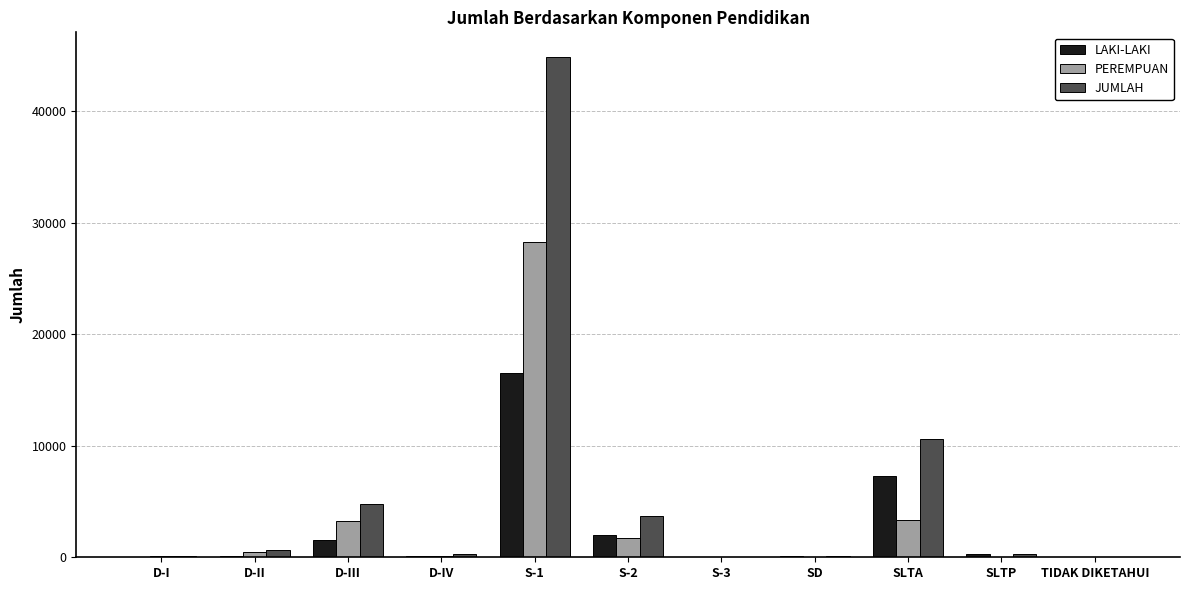

What are all the series names shown in the legend?

LAKI-LAKI, PEREMPUAN, JUMLAH